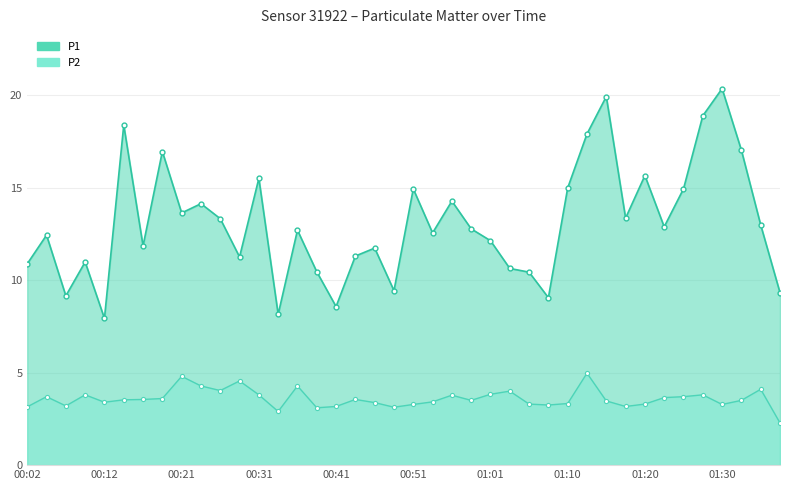

Between 01:10 and 01:20, which series saw the biggest shift?

P1